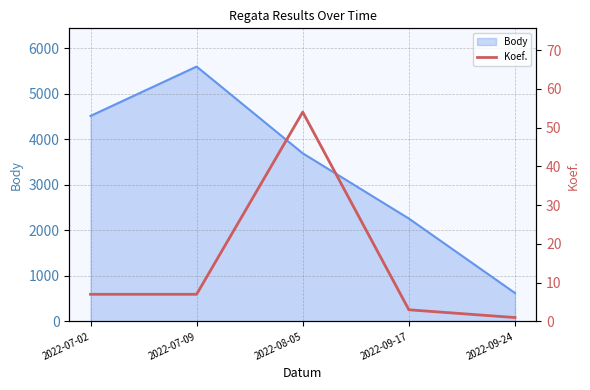

What is the smallest value displayed?

1